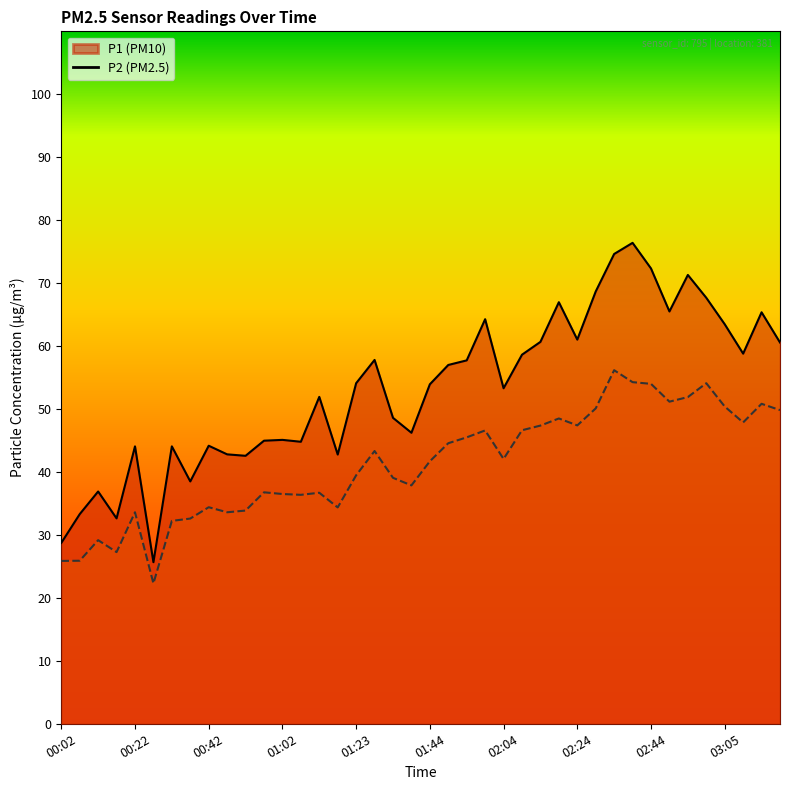

How many series are shown in this chart?

2